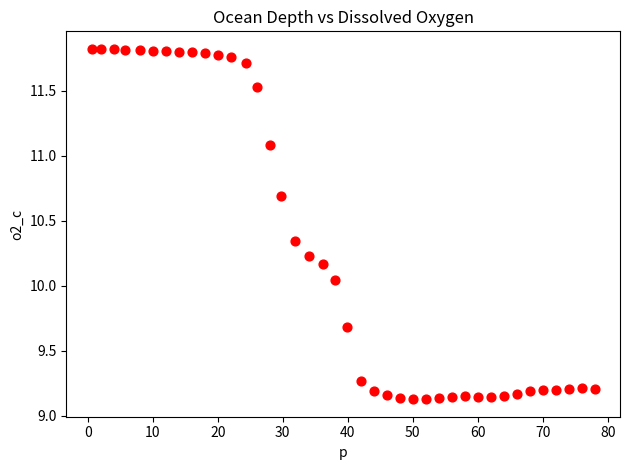

What is the range of Y values (max minus min)?

2.7